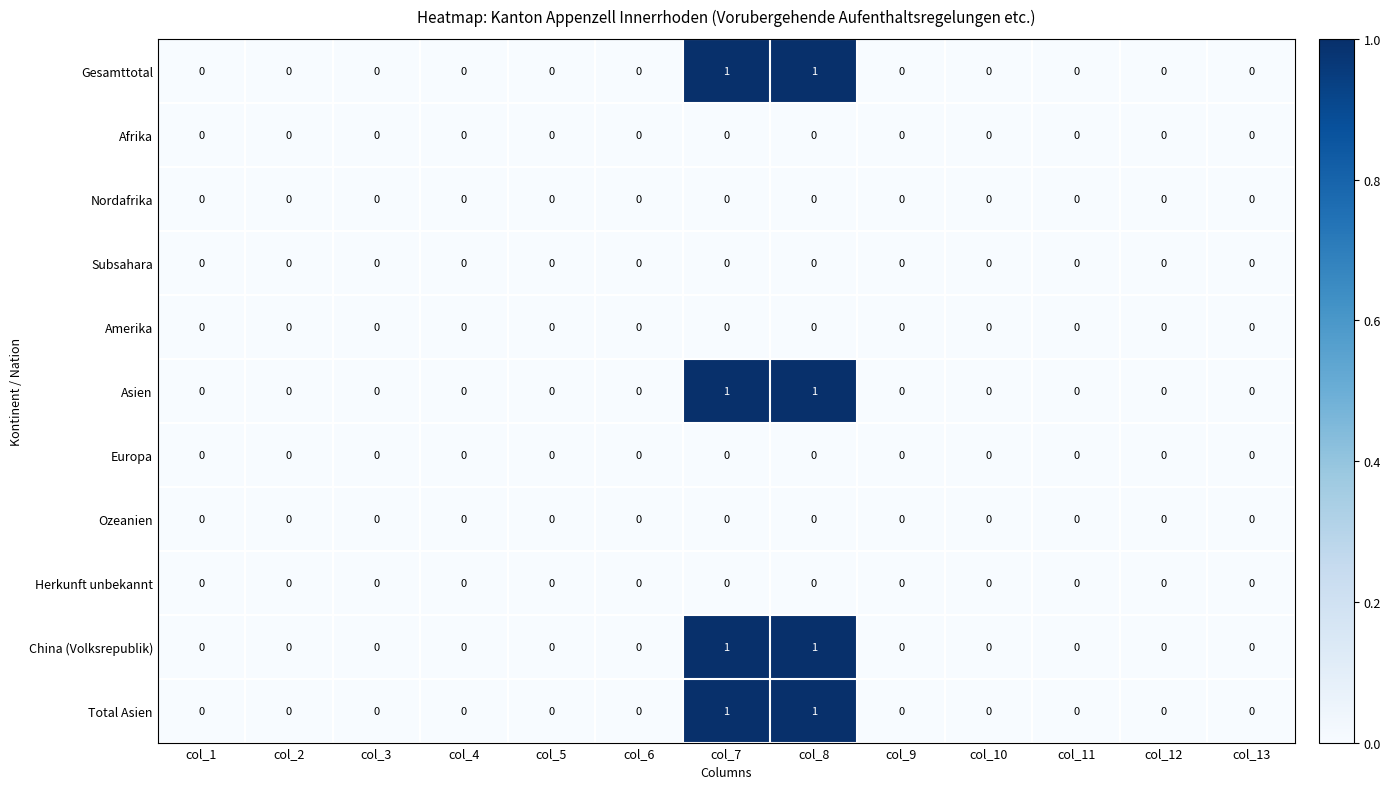

Is it true that China (Volksrepublik) equals 0 at col_3?

True